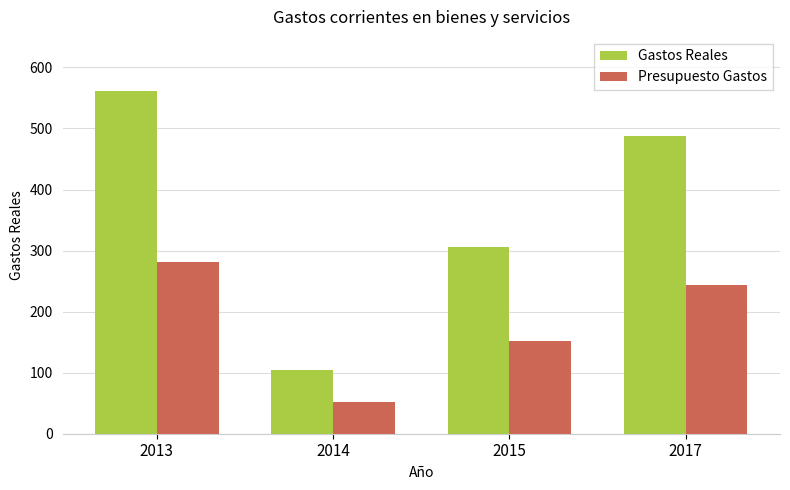

What is the total value across all series at 2014?

157.1